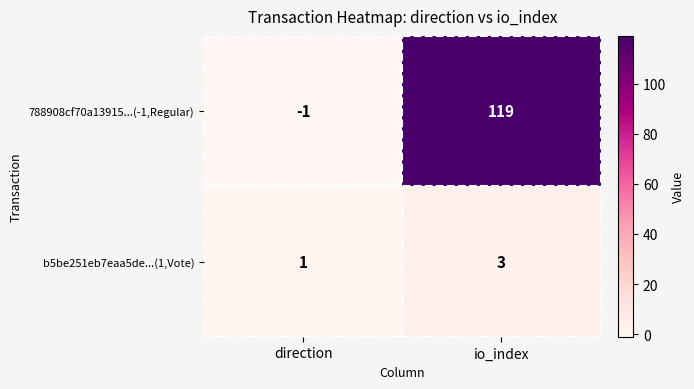

Which category has the highest value in the b5be251eb7eaa5de...(1,Vote) series?

io_index